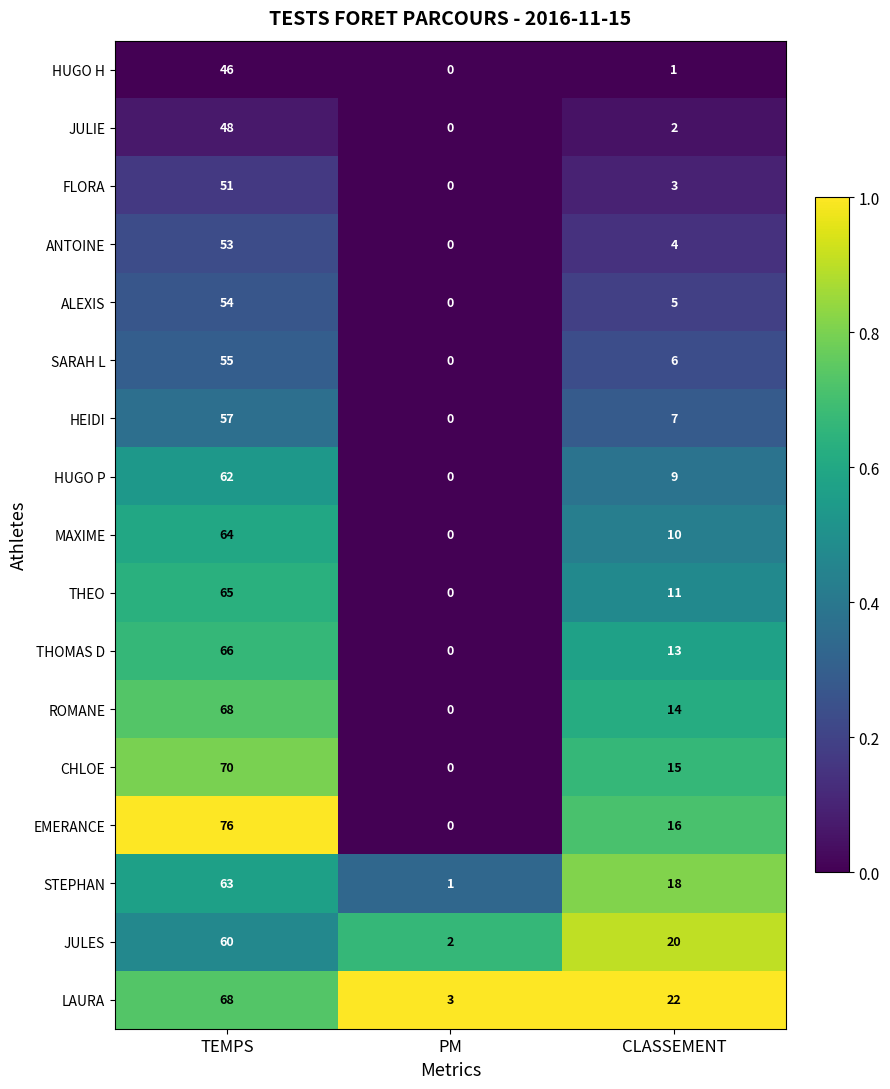

What is the total value across all series at PM?

6